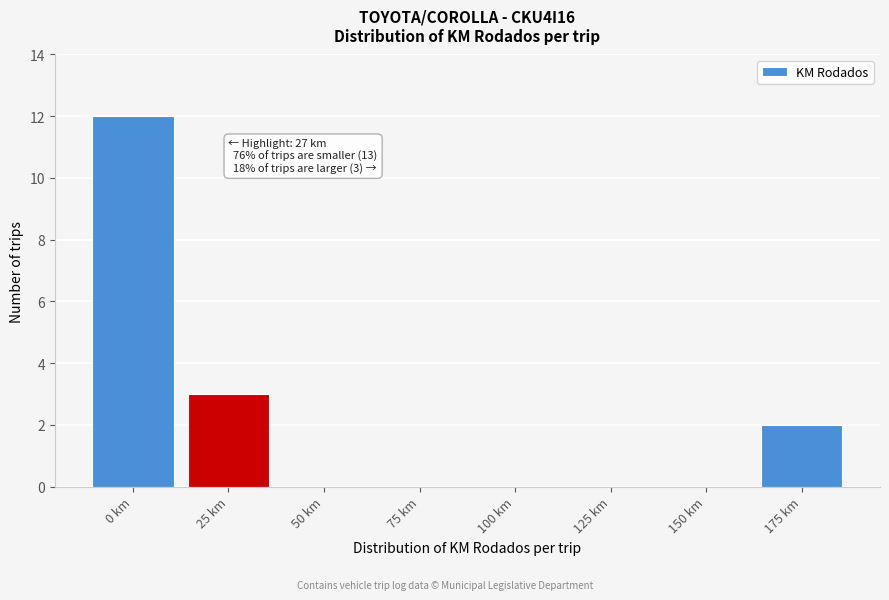

Reading right to left, what are all the values shown in this chart?

175 km=2	150 km=0	125 km=0	100 km=0	75 km=0	50 km=0	25 km=3	0 km=12